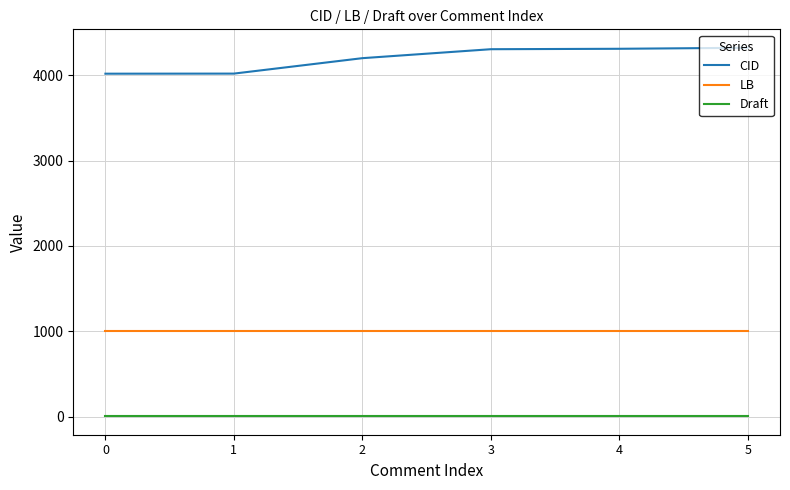

At 4, list the series in order from smallest to largest.

Draft, LB, CID